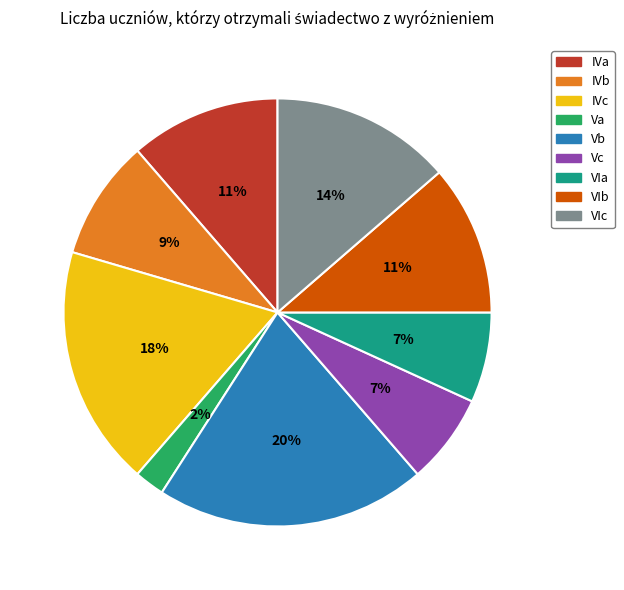

How many segments does this pie chart have?

9